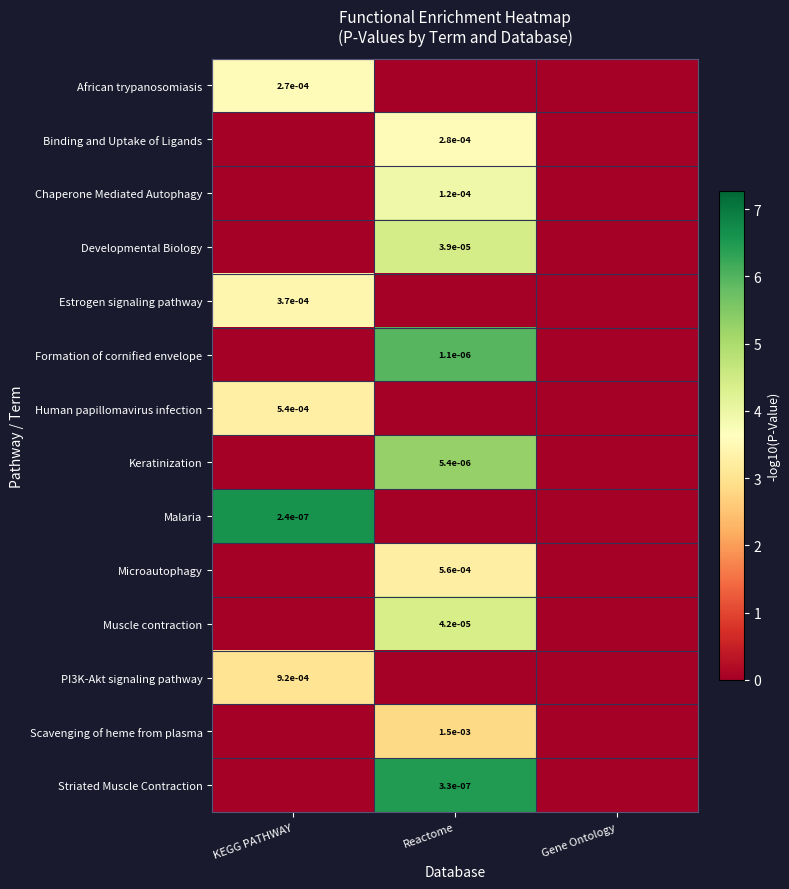

The value of Human papillomavirus infection at KEGG PATHWAY is 0.0. True or false?

True